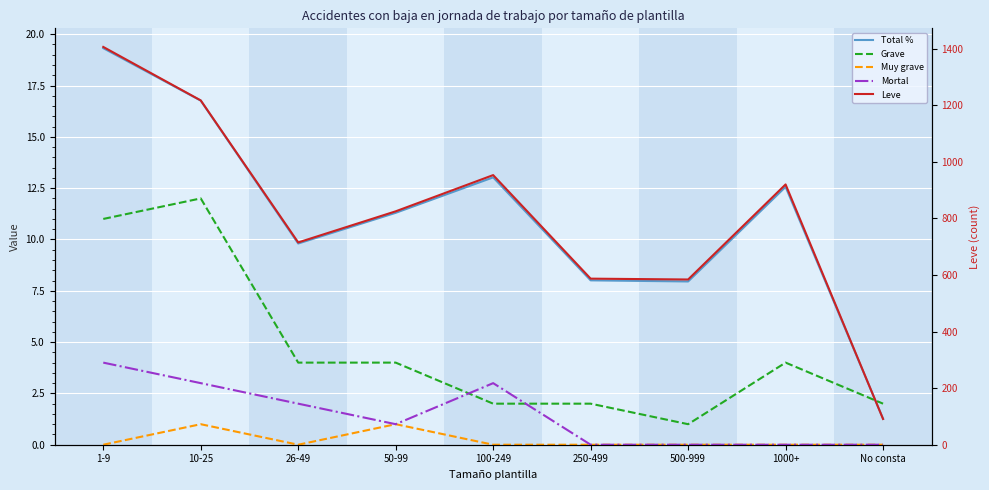

At which category is the sum across all series the highest?

1-9